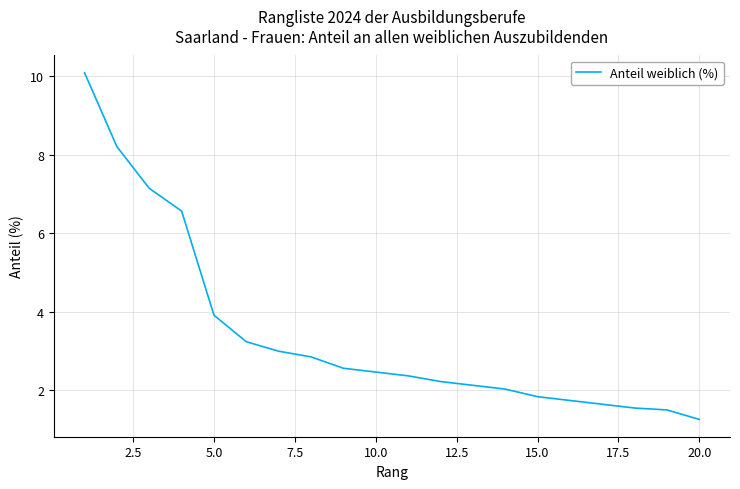

What is the greatest value displayed?

10.1